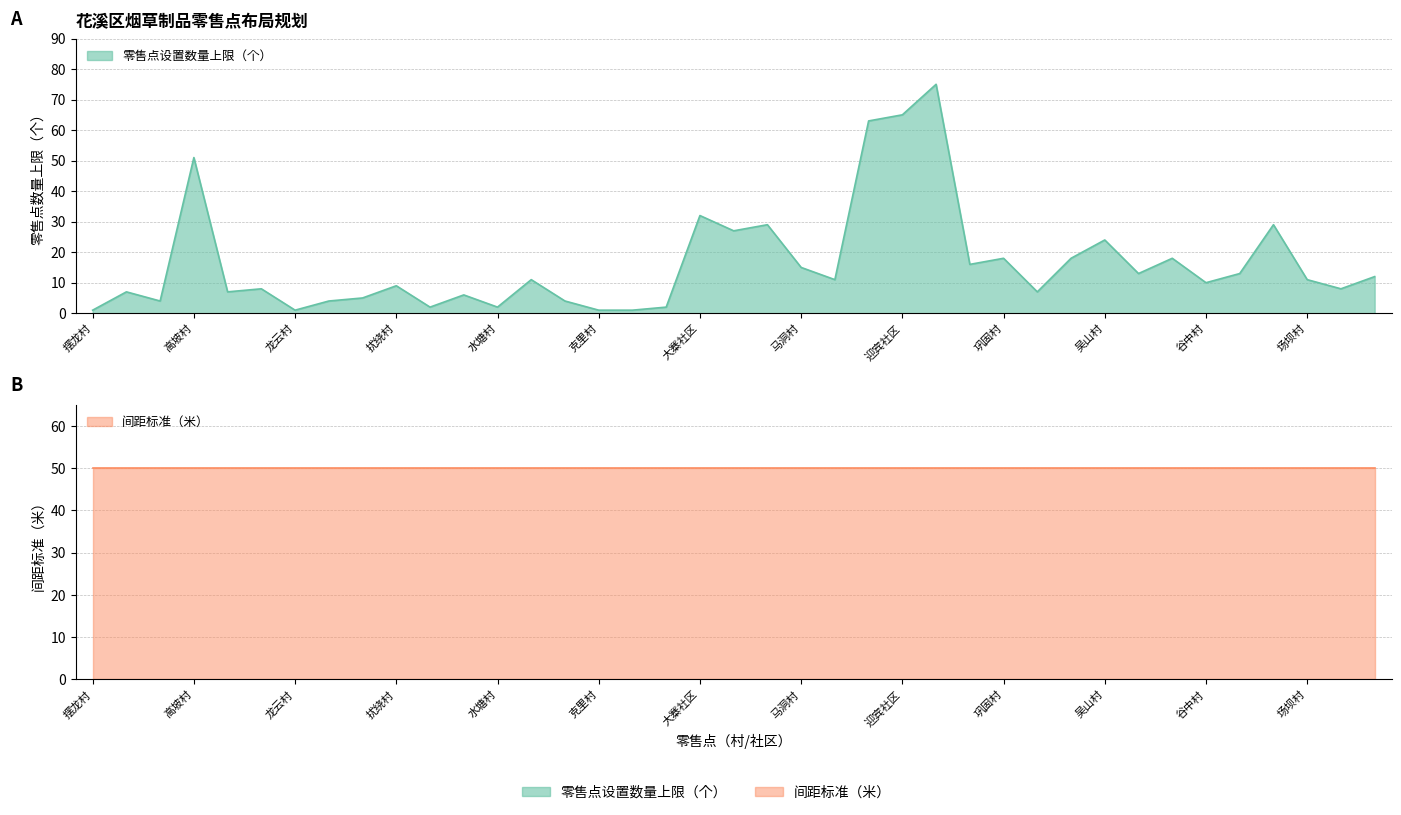

Is it true that the value at 大寨社区 is 50?

False